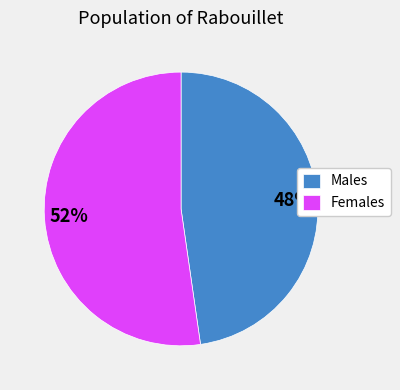

Approximately how many times larger is the value at Females compared to Males?

1.1